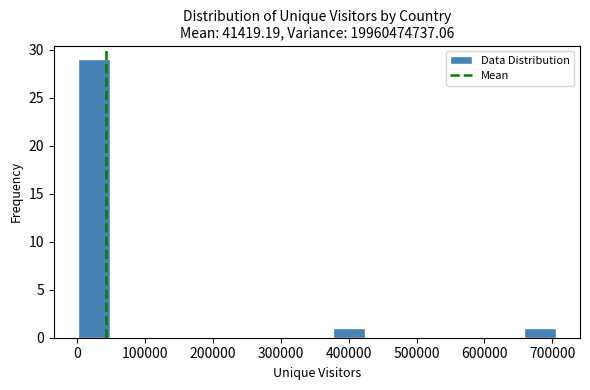

Which range on the x-axis has the tallest bar?

0 to 50000